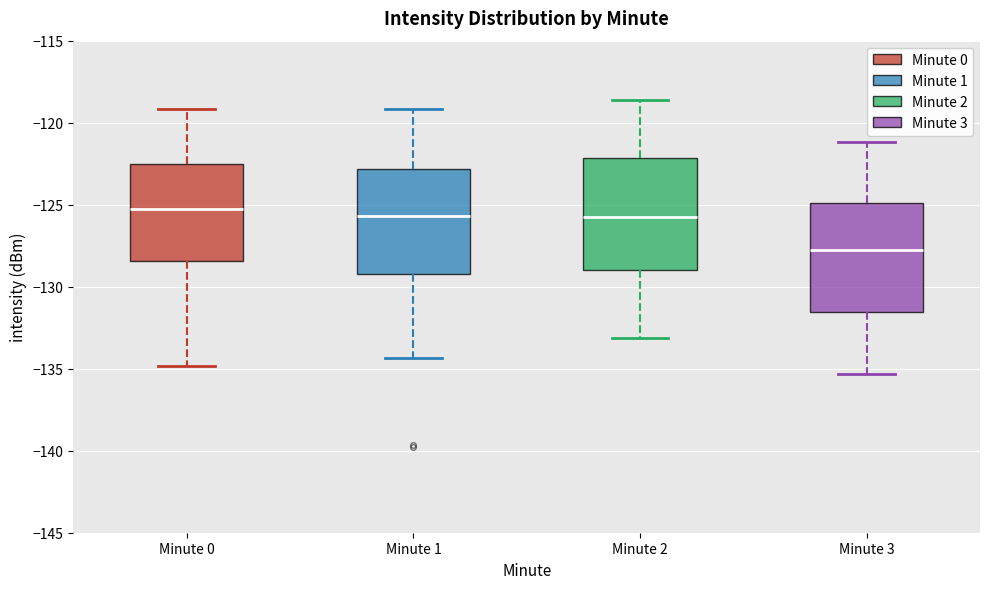

Where is the upper edge of the box for Minute 3 on the y-axis? The values are not printed on the chart, so give them approximately, as read against the axis.

-125.0